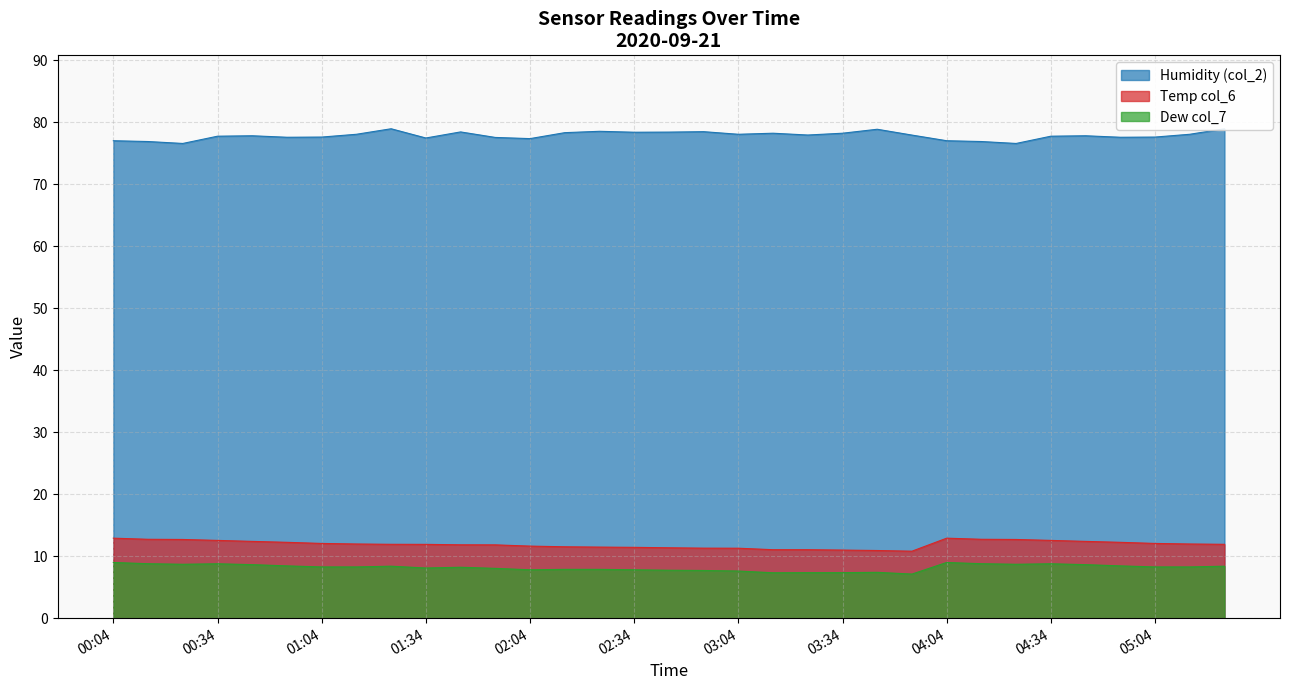

How many categories are shown in the chart?

33